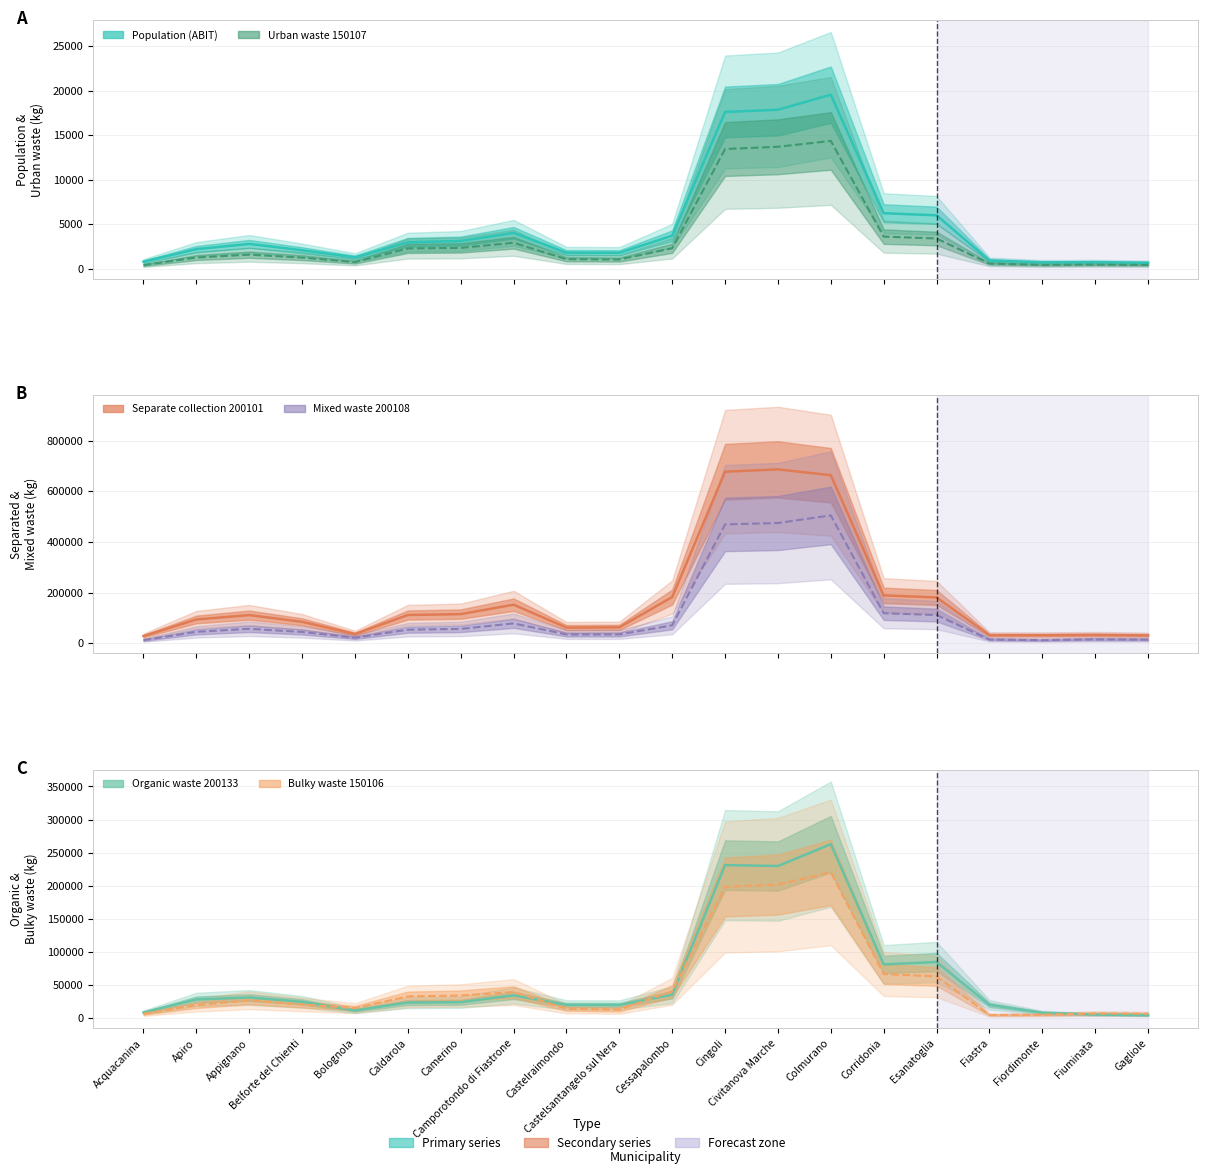

At how many categories does at least one series exceed 521224?

3